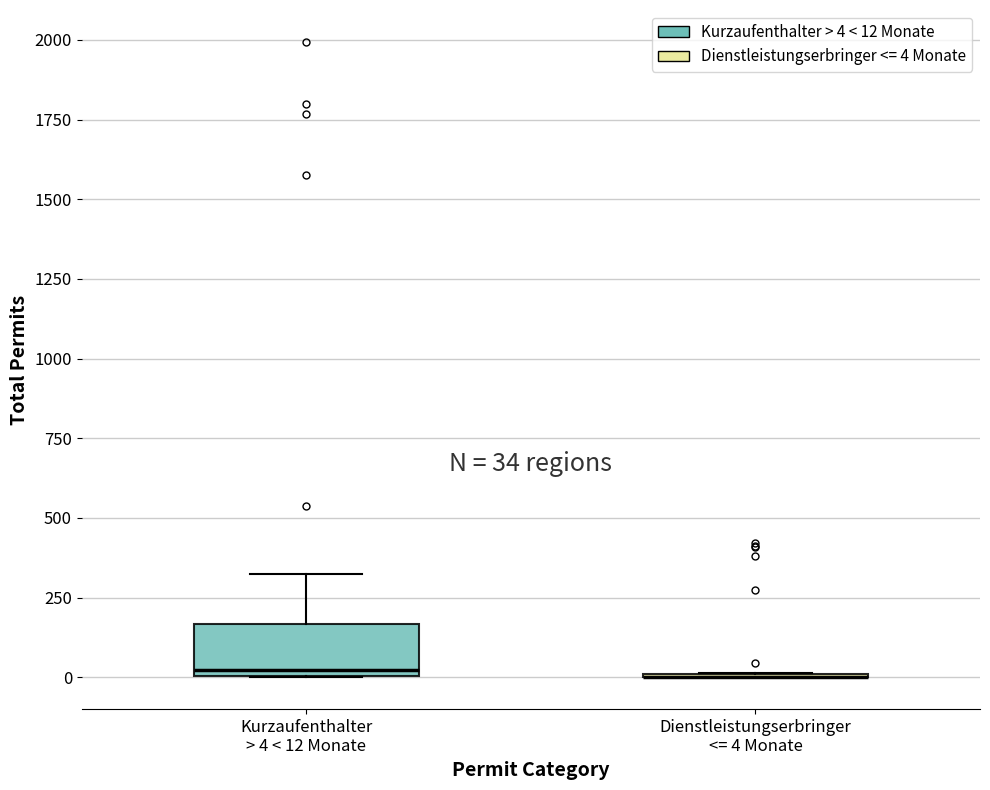

Comparing the boxes themselves (not the whiskers), which one is the tallest?

Kurzaufenthalter > 4 < 12 Monate